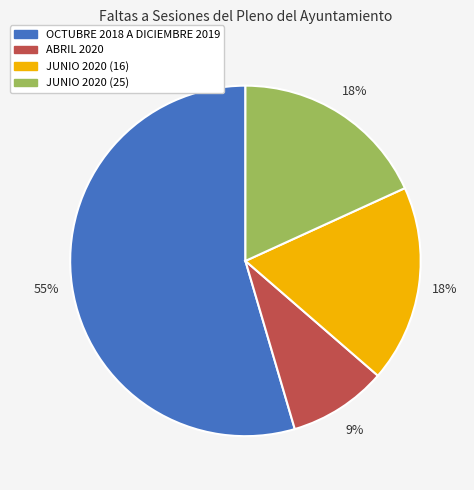

To the nearest percent, what portion does JUNIO 2020 (25) represent?

18%